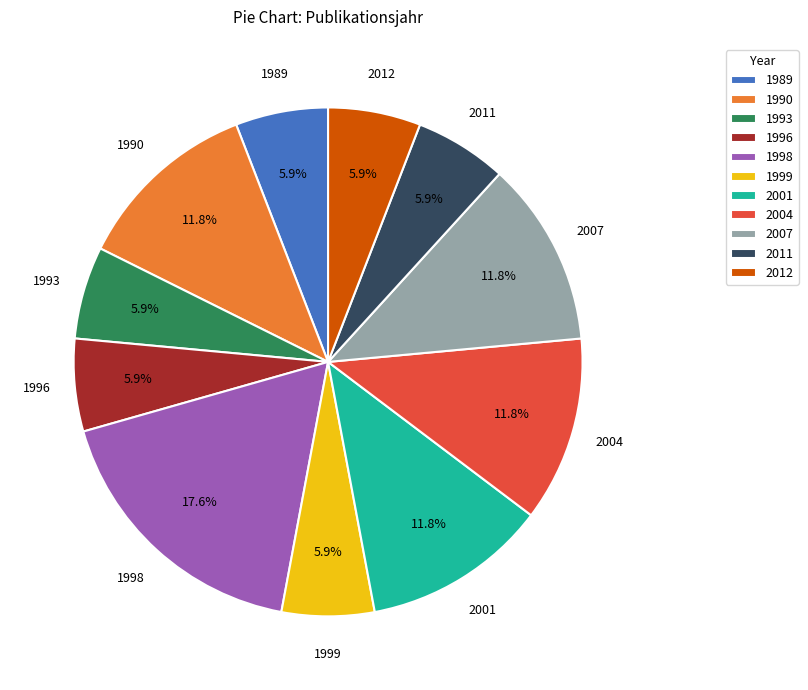

How many segments does this pie chart have?

11